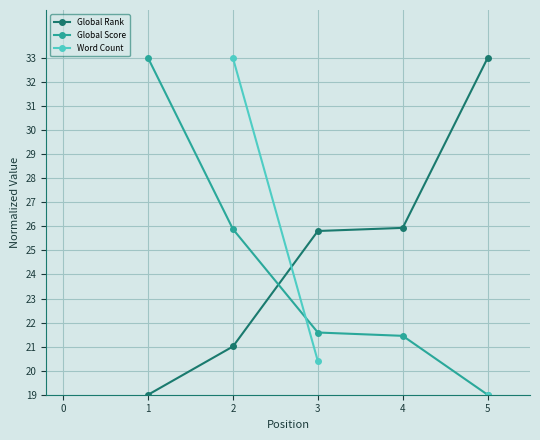

Is it true that Global Score equals 19.0 at 5?

True